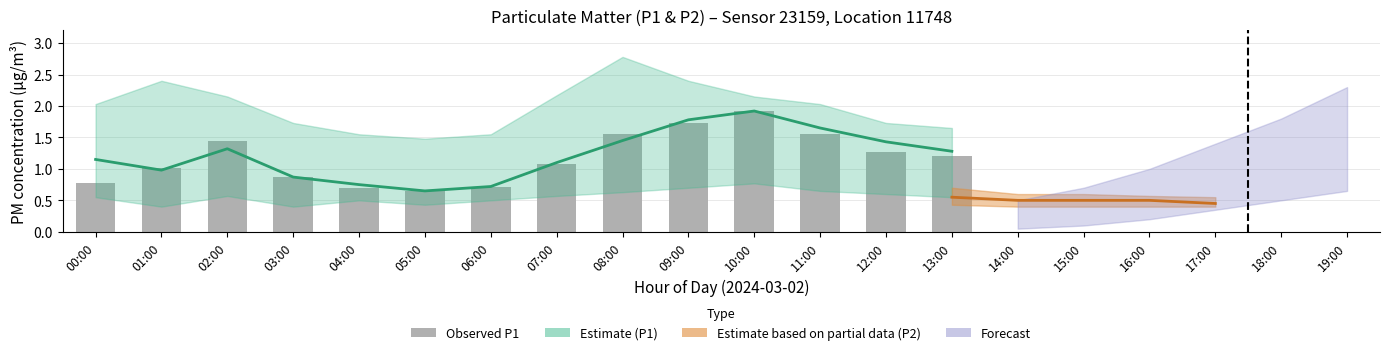

How many data points does each series have?

14